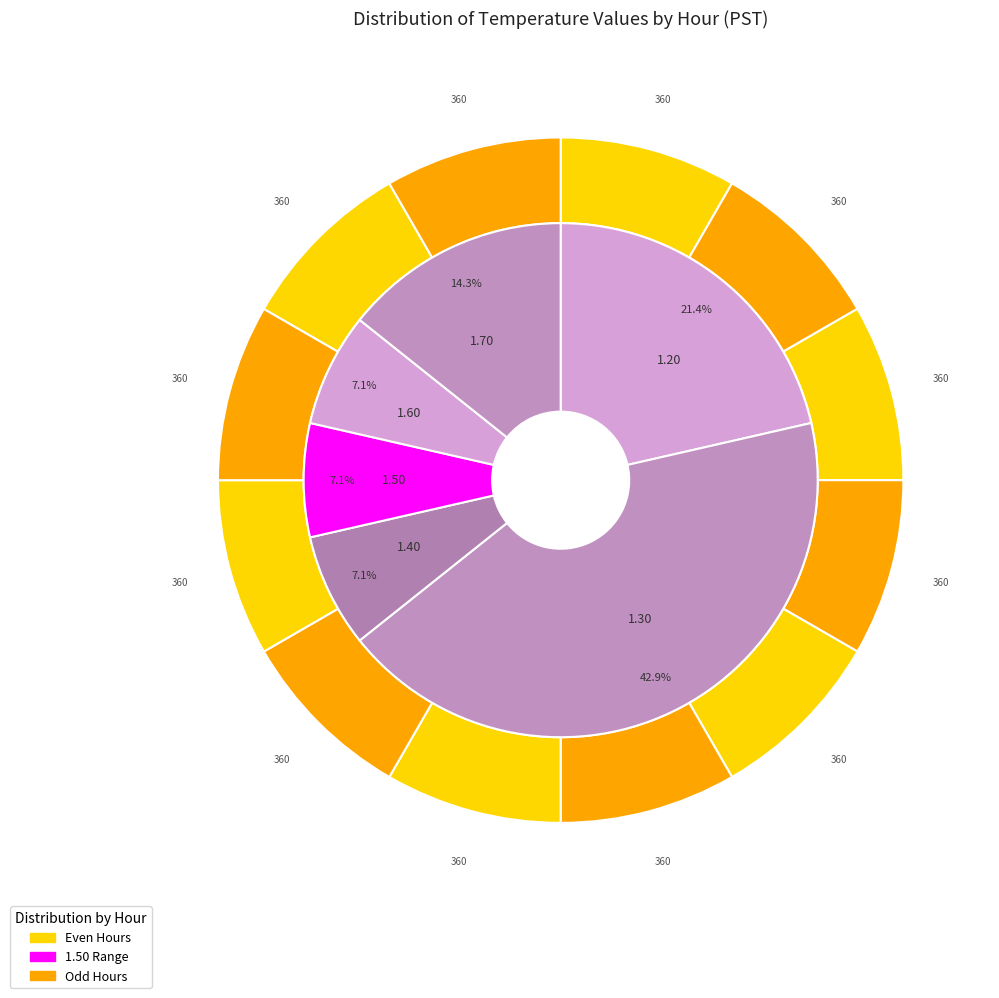

Does Hour 9 account for over 50% of the chart?

No